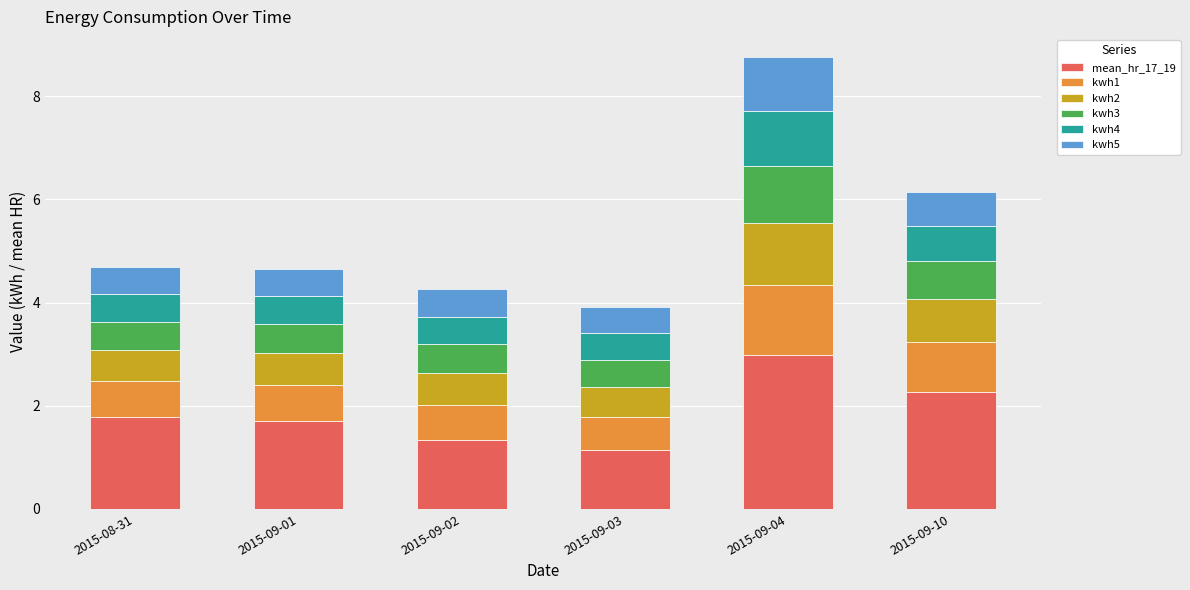

What are all the series names shown in the legend?

mean_hr_17_19, kwh1, kwh2, kwh3, kwh4, kwh5